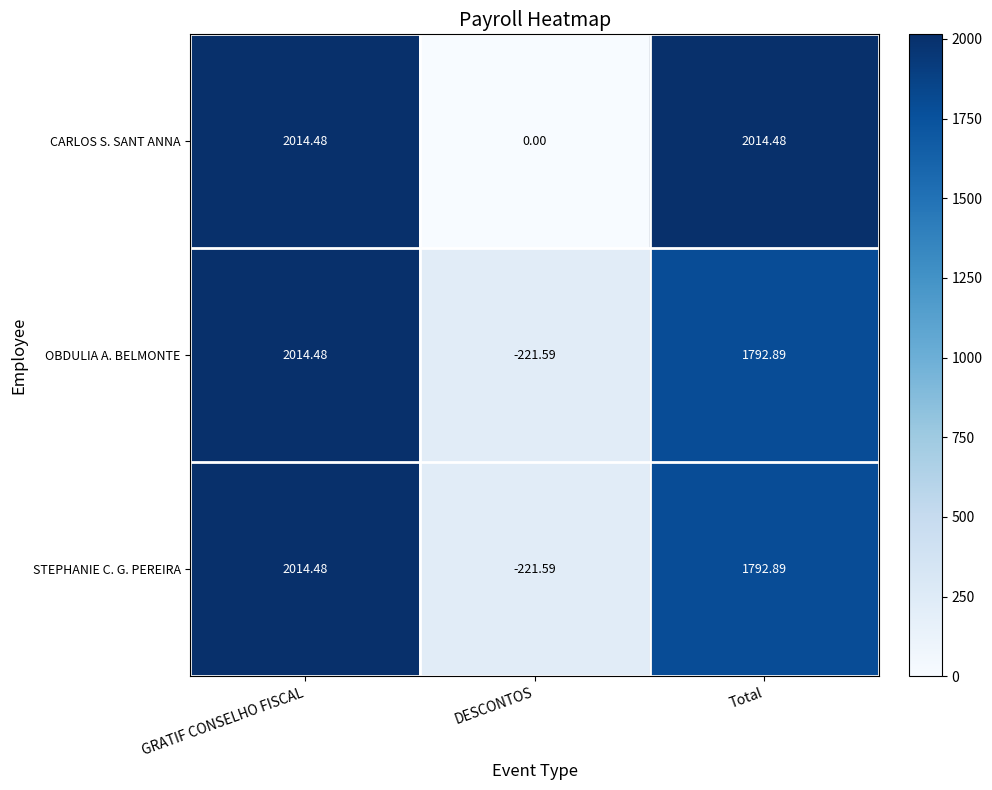

Which category has the highest value in the OBDULIA A. BELMONTE series?

GRATIF CONSELHO FISCAL